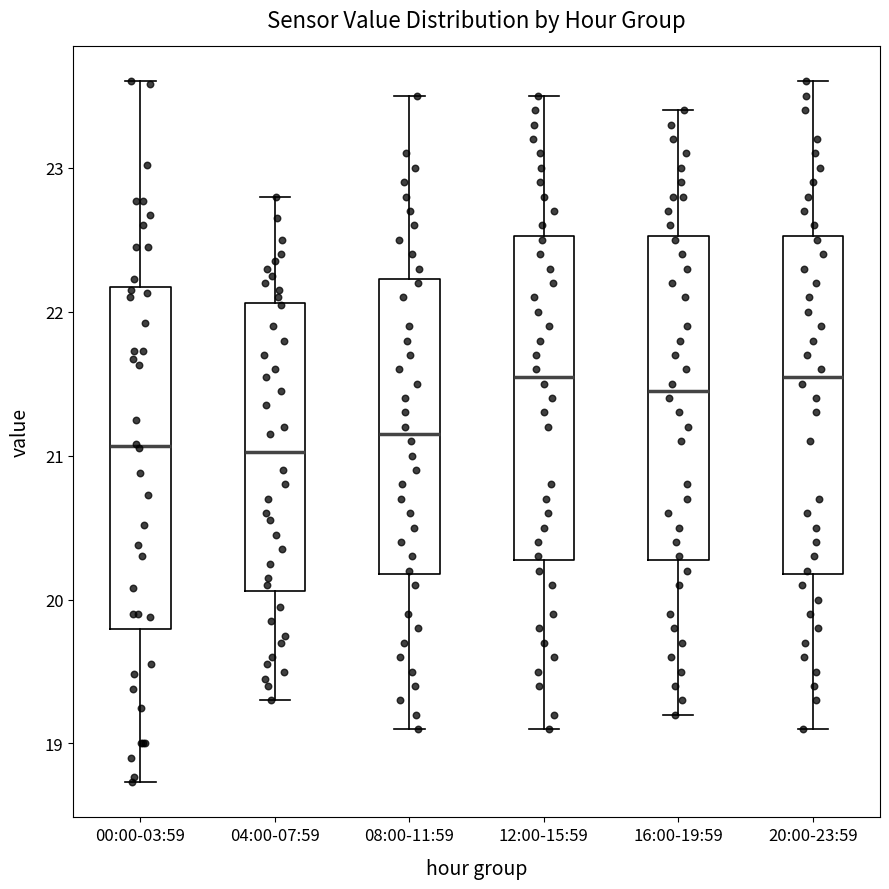

Reading left to right, transcribe this box plot: for each box, give where its median line is, the range the box spans, and where its two whiskers end, as read against the y-axis. The values are not printed on the chart, so give them approximately, as read against the axis.

00:00-03:59: median 21.1, box 19.8 to 22.2, whiskers 18.7 to 23.6
04:00-07:59: median 21.0, box 20.1 to 22.1, whiskers 19.3 to 22.8
08:00-11:59: median 21.2, box 20.2 to 22.2, whiskers 19.1 to 23.5
12:00-15:59: median 21.6, box 20.3 to 22.5, whiskers 19.1 to 23.5
16:00-19:59: median 21.5, box 20.3 to 22.5, whiskers 19.2 to 23.4
20:00-23:59: median 21.6, box 20.2 to 22.5, whiskers 19.1 to 23.6